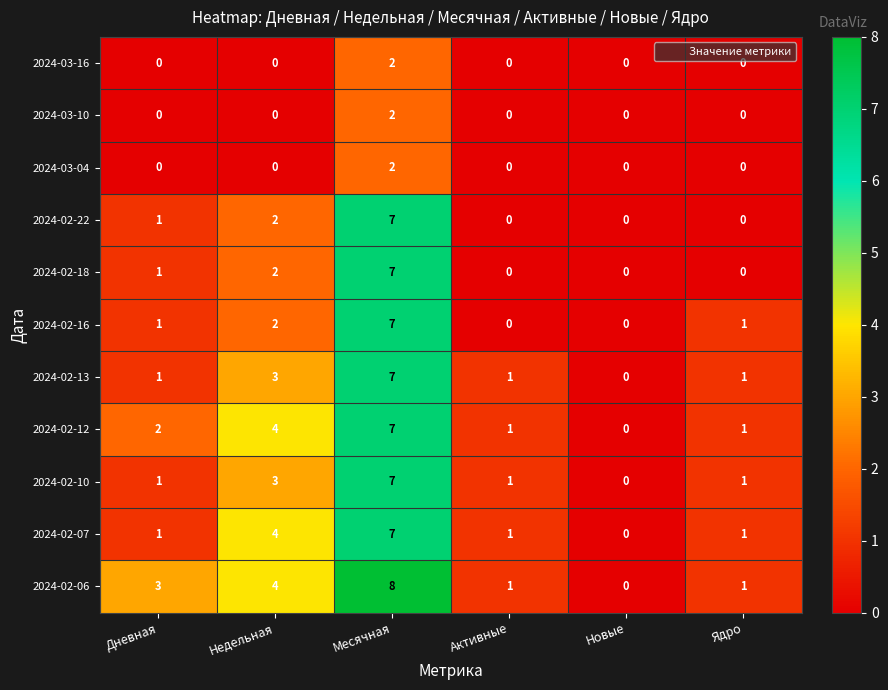

Is the value of 2024-02-22 at Месячная greater than the value of 2024-03-16 at Недельная?

Yes